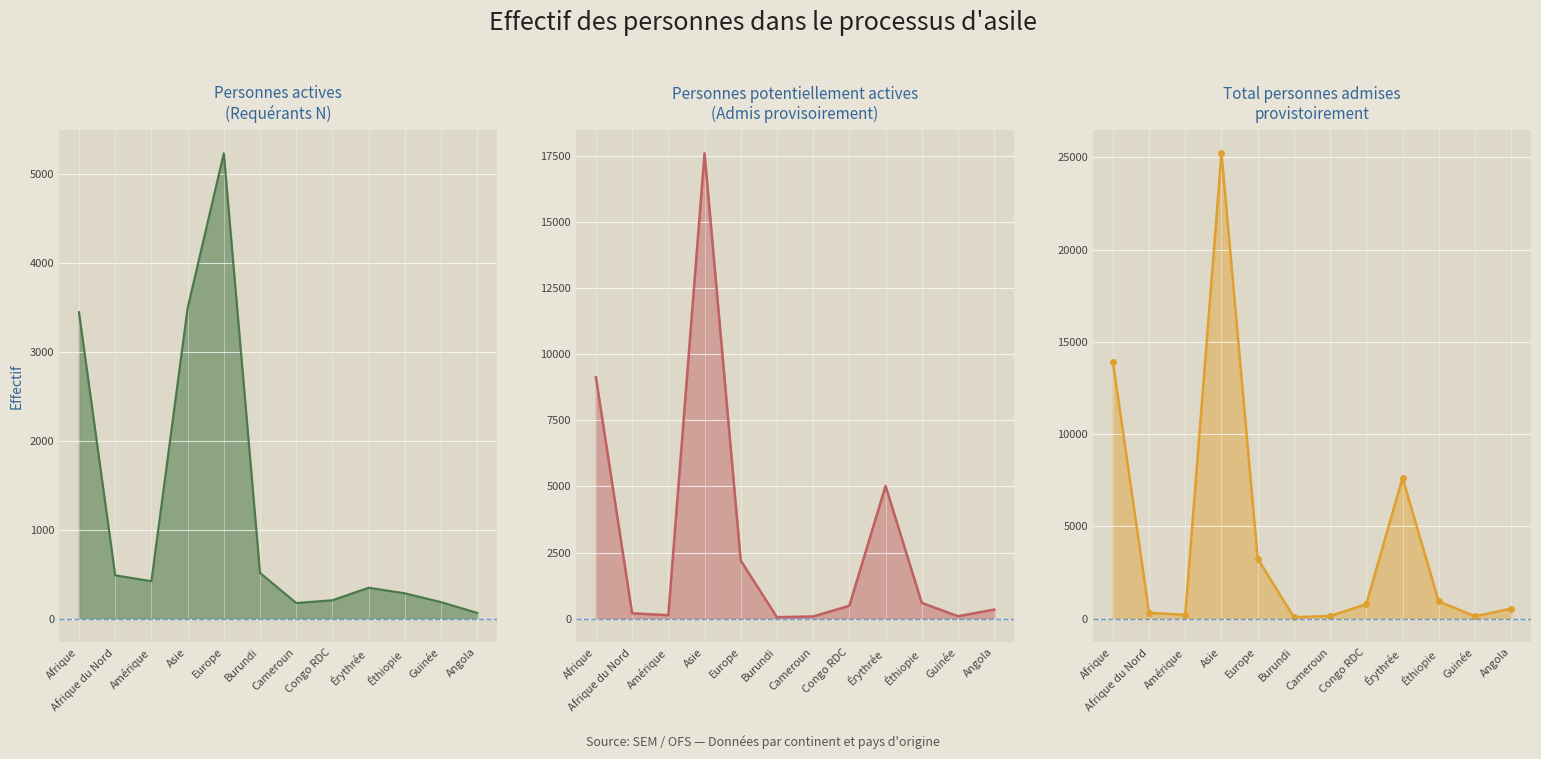

Reading left to right, transcribe all the data shown in this chart.

Total personnes admises provisoirement: Afrique=13930	Afrique du Nord=321	Amérique=207	Asie=25213	Europe=3259	Burundi=81	Cameroun=149	Congo RDC=789	Érythrée=7628	Éthiopie=939	Guinée=131	Angola=550
Total requérants N: Afrique=3448	Afrique du Nord=489	Amérique=422	Asie=3494	Europe=5236	Burundi=516	Cameroun=177	Congo RDC=208	Érythrée=349	Éthiopie=286	Guinée=187	Angola=66
Personnes potentiellement actives (admis): Afrique=9124	Afrique du Nord=206	Amérique=132	Asie=17589	Europe=2197	Burundi=59	Cameroun=85	Congo RDC=490	Érythrée=5016	Éthiopie=599	Guinée=94	Angola=346